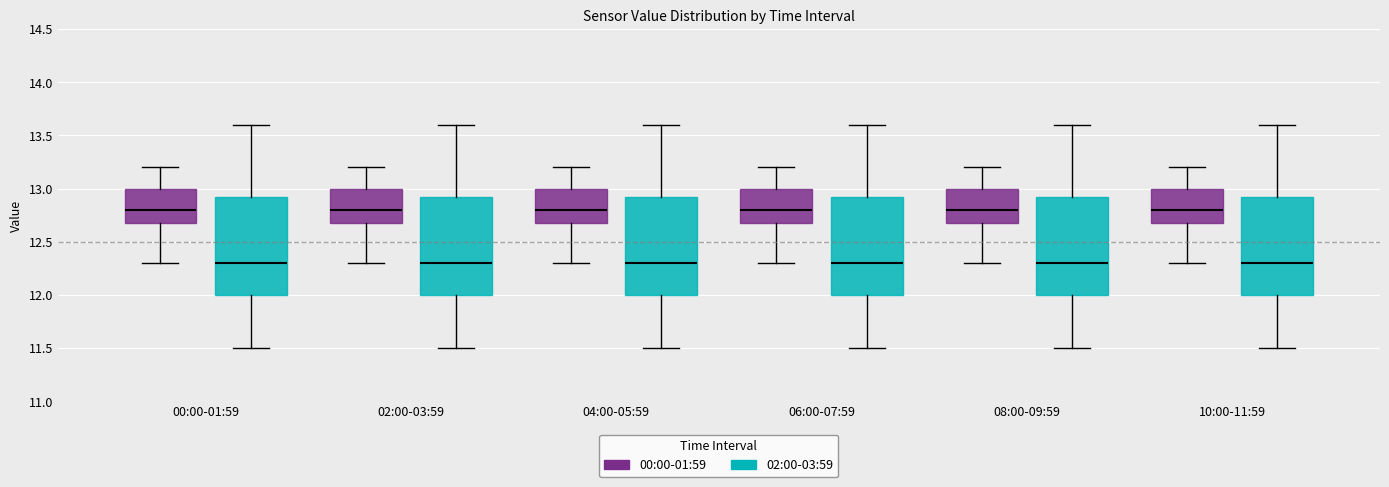

Where is the upper edge of the box for 02:00-03:59 (02:00-03:59) on the y-axis? The values are not printed on the chart, so give them approximately, as read against the axis.

12.95